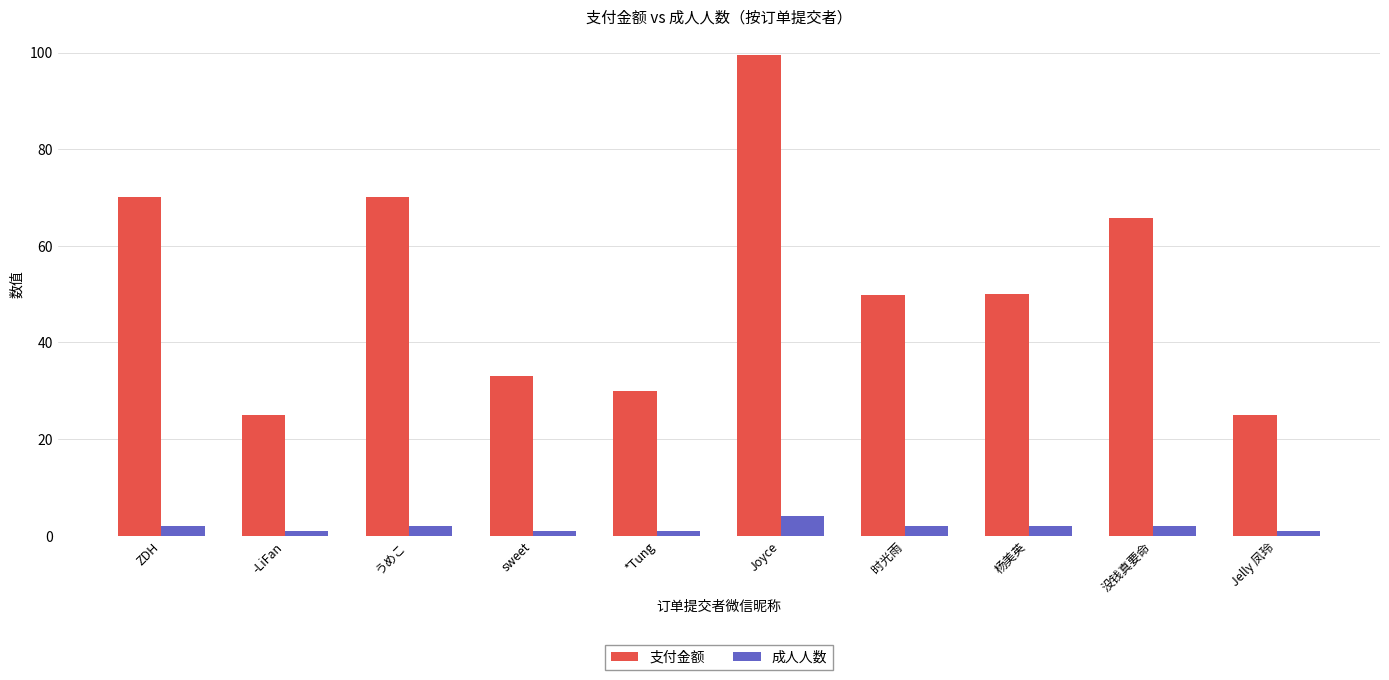

At how many categories does at least one series exceed 19?

10